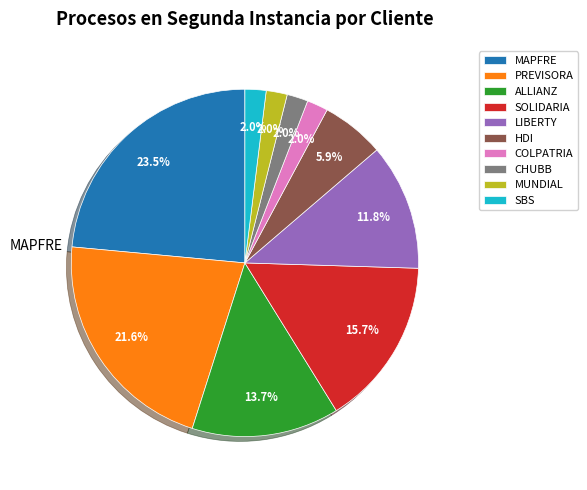

How many segments does this pie chart have?

10